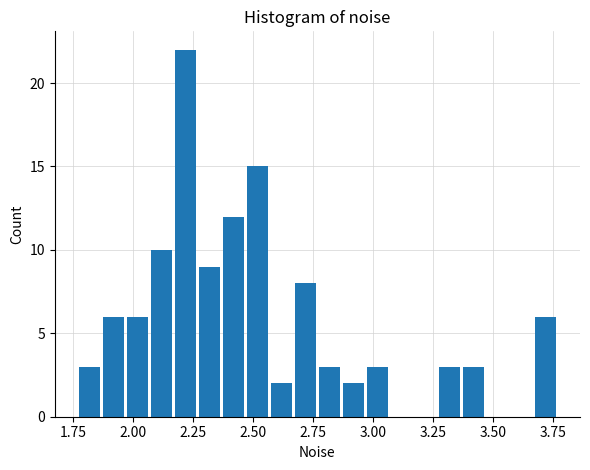

Around what value on the x-axis is the tallest bar? Give the approximate position of its centre, as read against the axis.

2.20